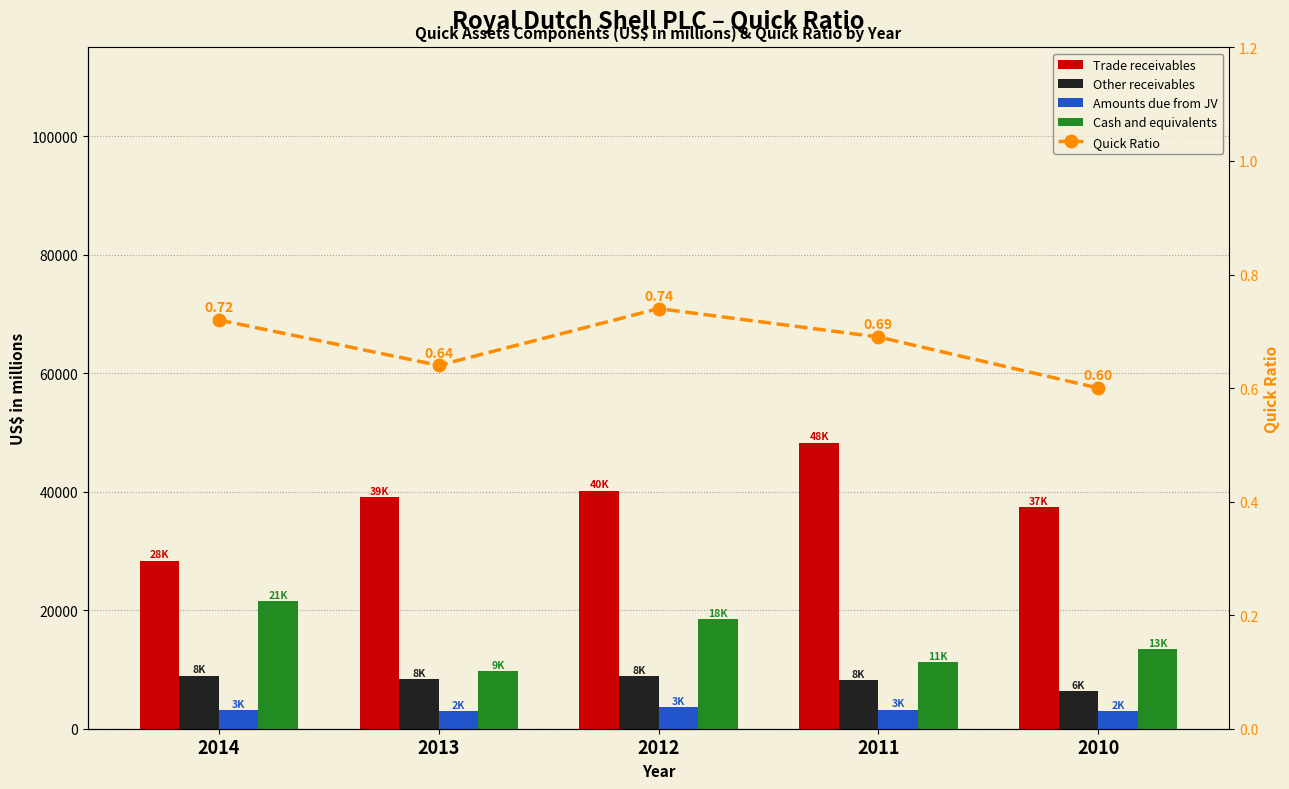

At how many categories does at least one series exceed 6947?

5